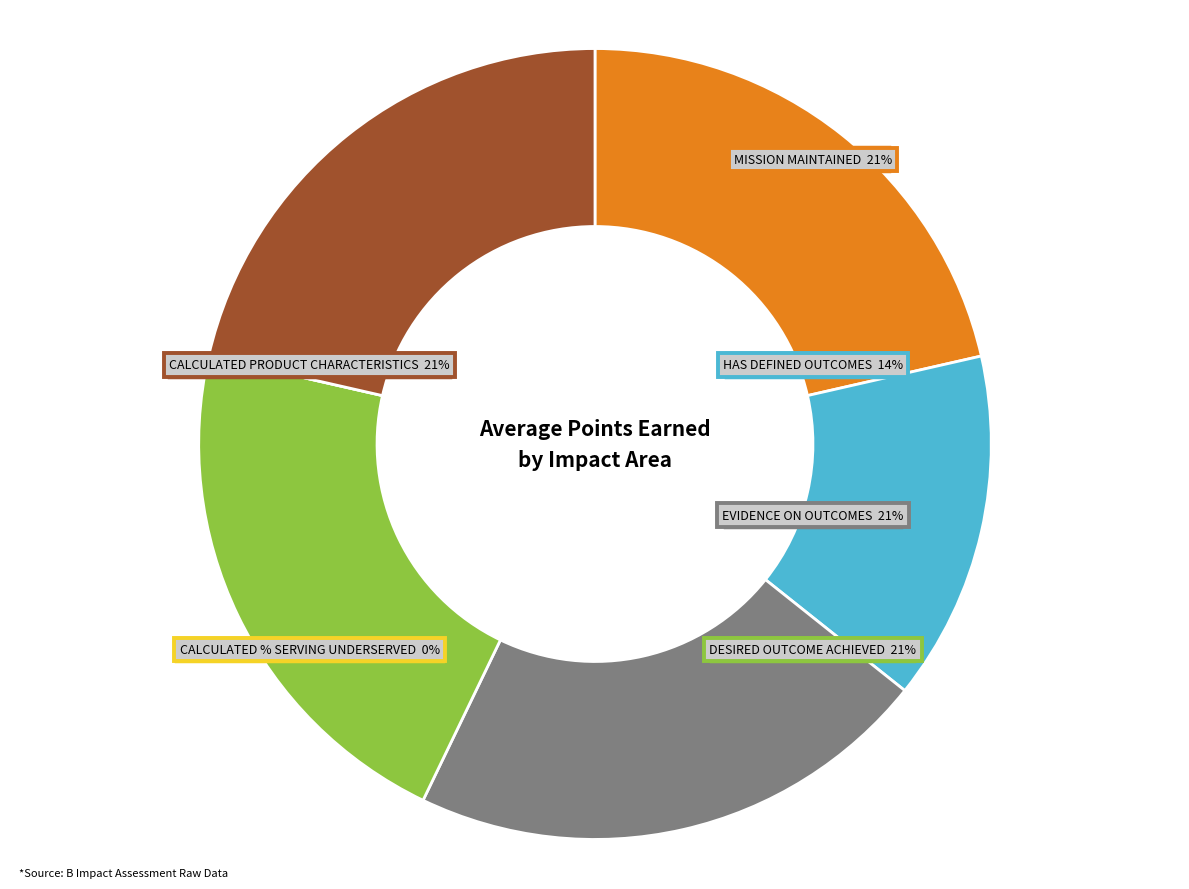

What is the smallest slice in the pie chart?

Calculated % Serving Underserved